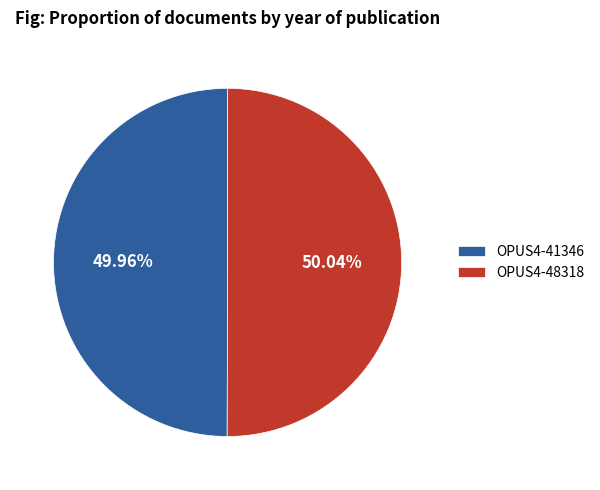

Does any single category account for the majority?

Yes